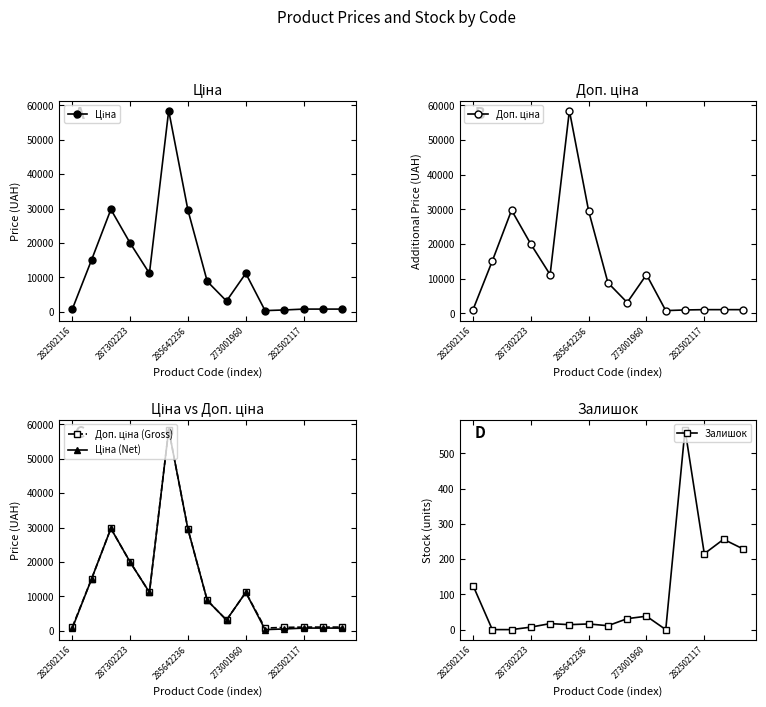

Which series has the largest total across all categories?

Доп. ціна